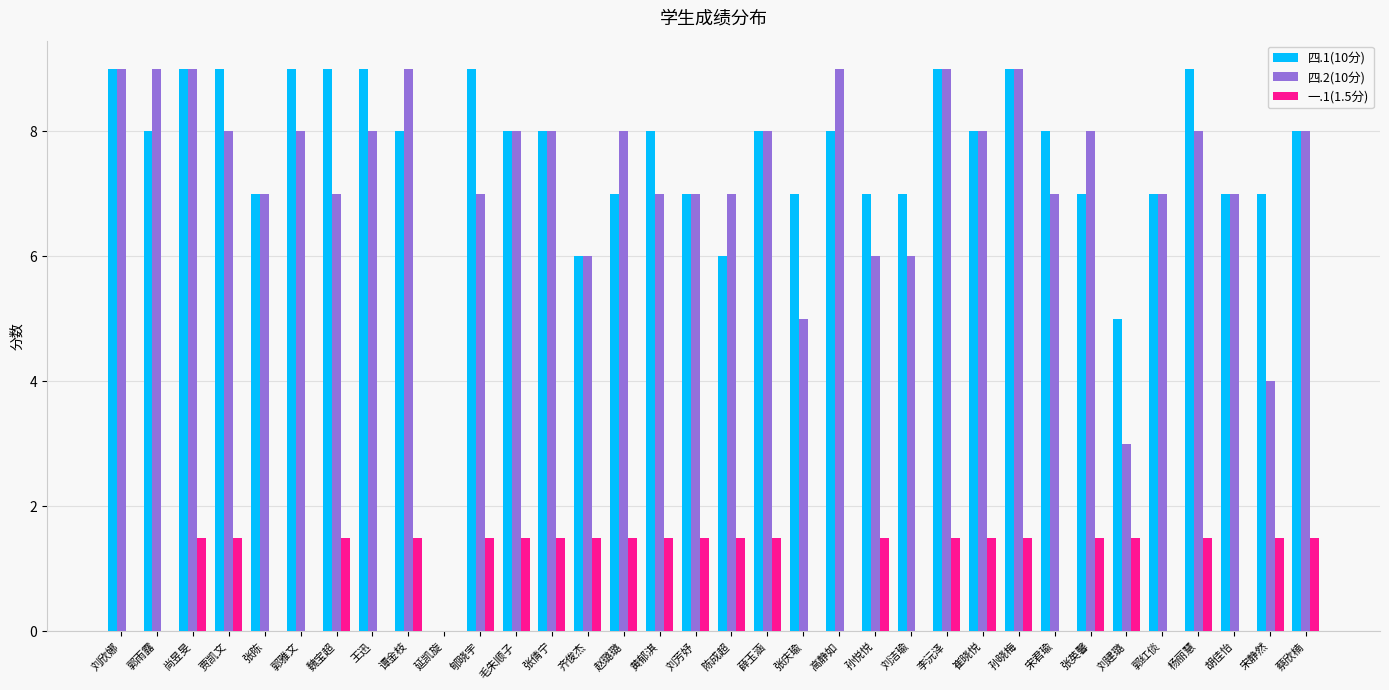

Count the 四.1(10分) values in the range 7 to 9.

30